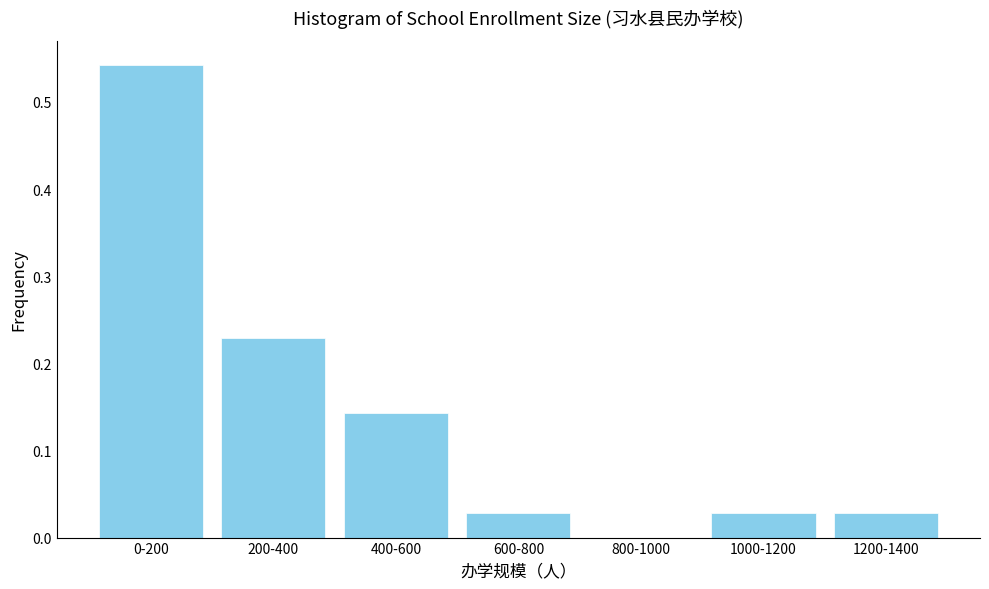

Which has a higher value, 200-400 or 800-1000?

200-400